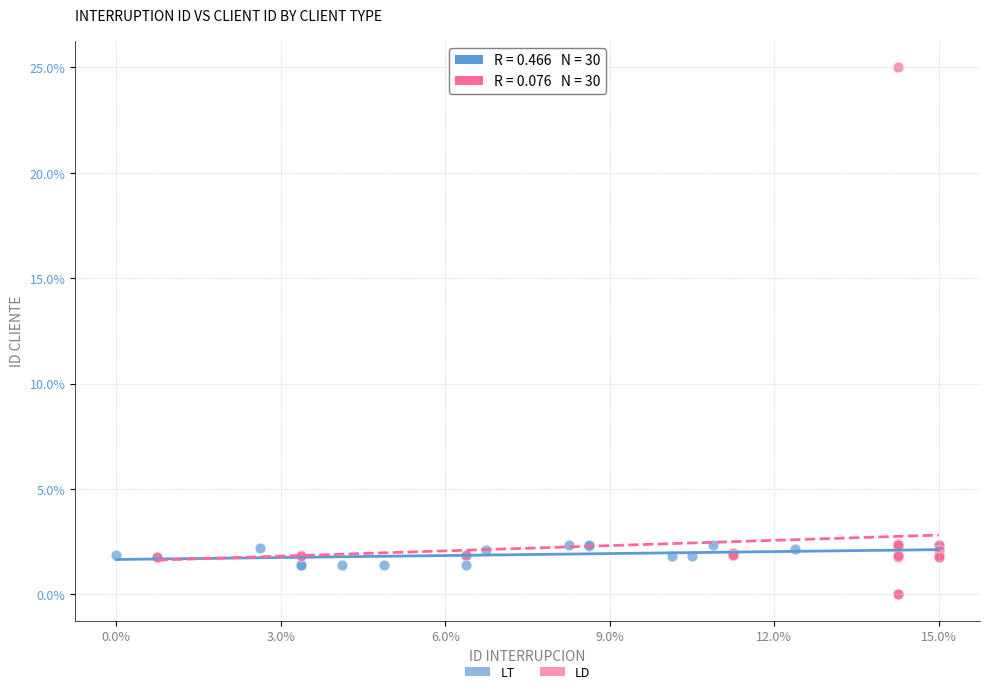

Which series has the largest Y range (max minus min)?

LD